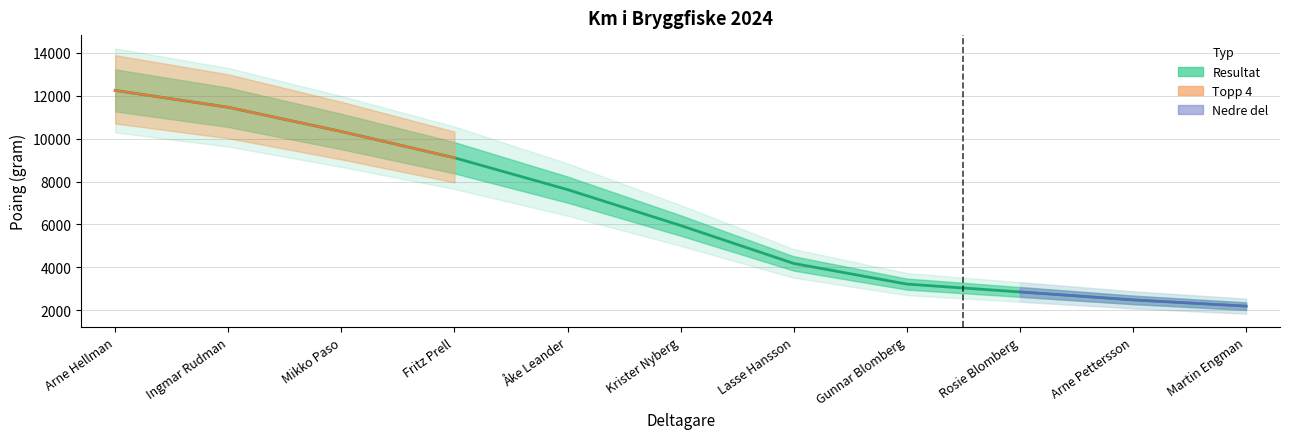

True or false: there are more than 1 points higher than both neighbors.

False